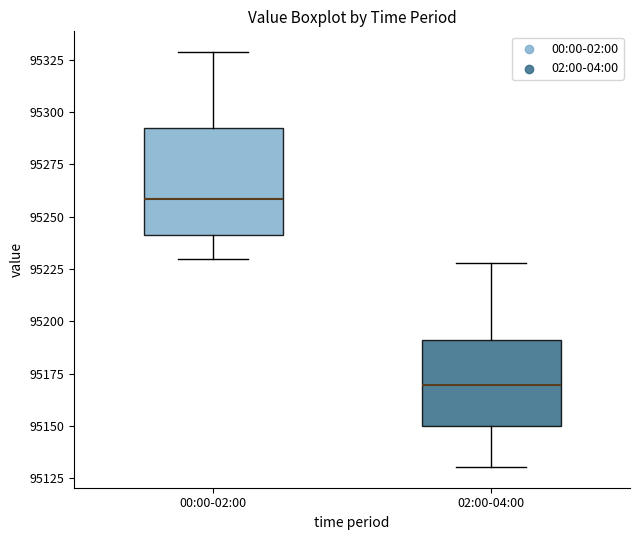

Reading left to right, read every box against the y-axis: the position of its median line, the range the box covers, and the ends of its whiskers. The values are not printed on the chart, so give them approximately, as read against the axis.

00:00-02:00: median 95260, box 95240 to 95295, whiskers 95230 to 95330
02:00-04:00: median 95170, box 95150 to 95190, whiskers 95130 to 95230